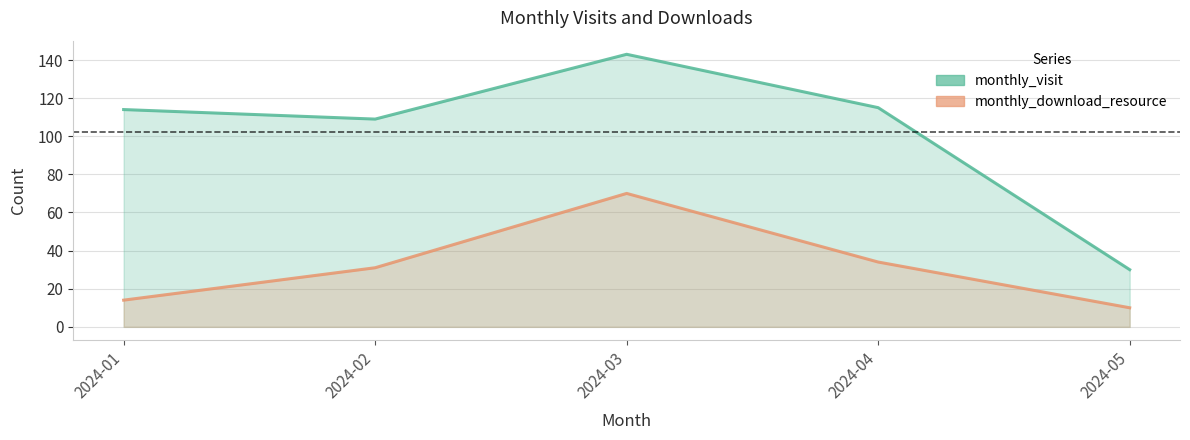

What is the average value of the monthly_download_resource series?

32